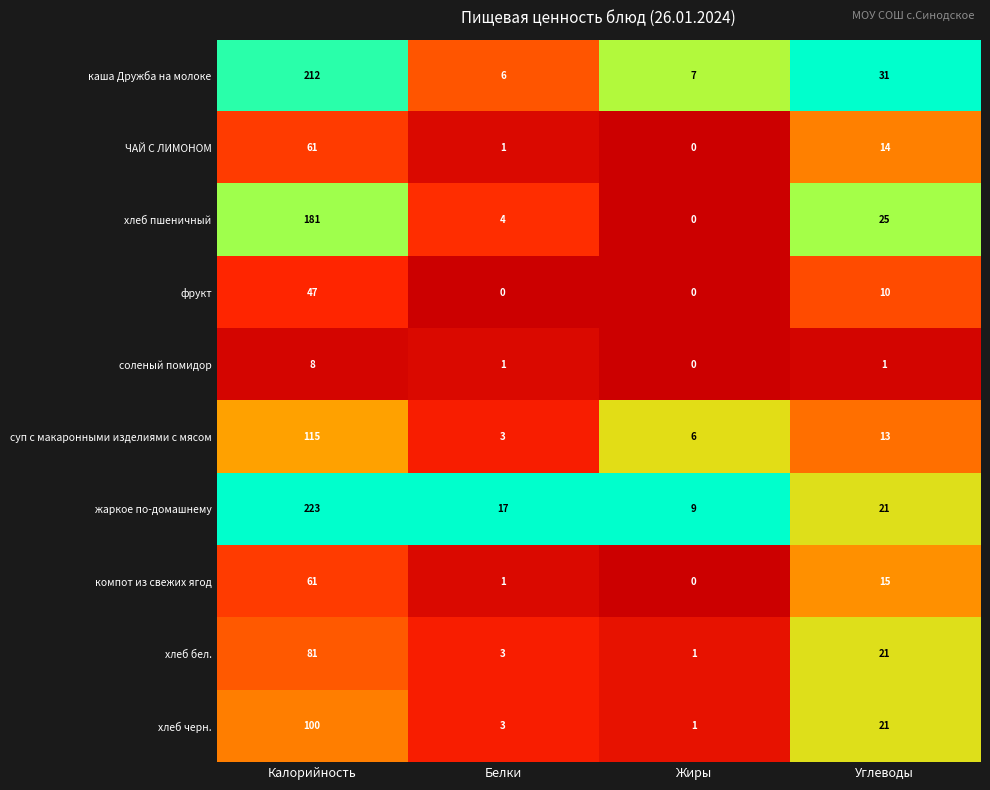

Which category has the highest value in the фрукт series?

Калорийность